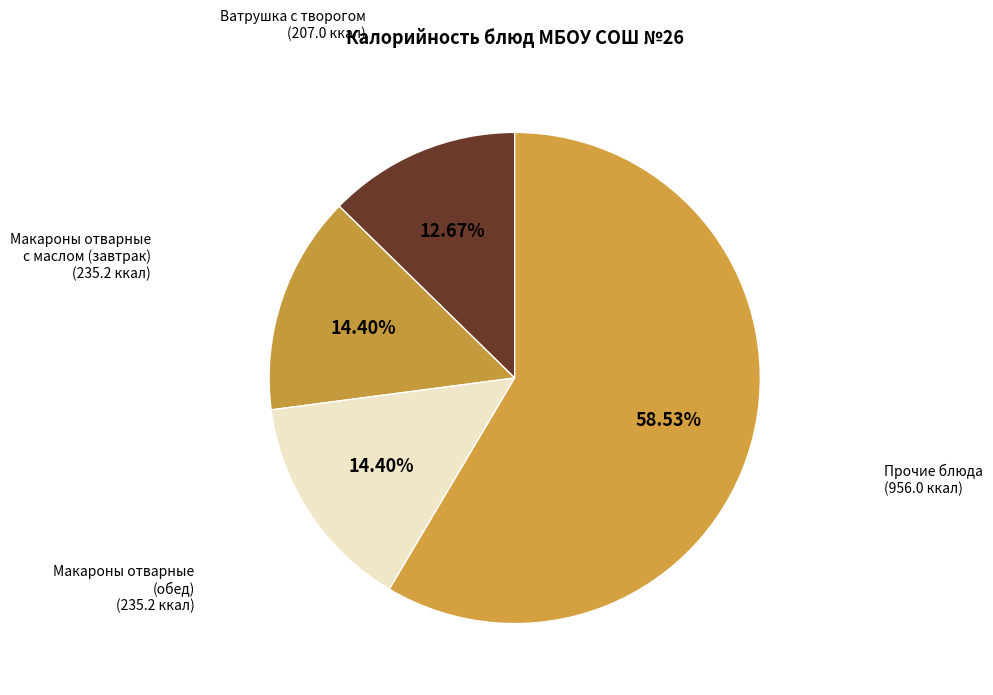

How many slices are in this pie chart?

4